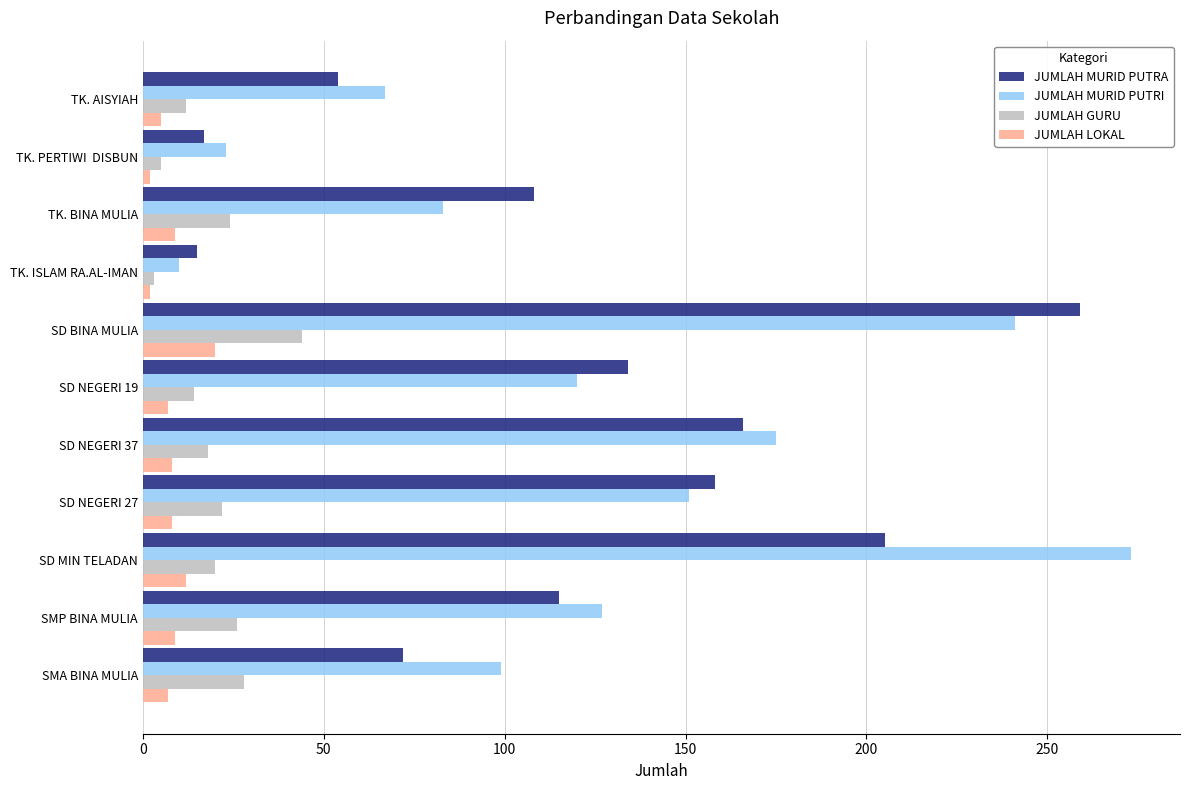

What is the smallest value displayed?

2